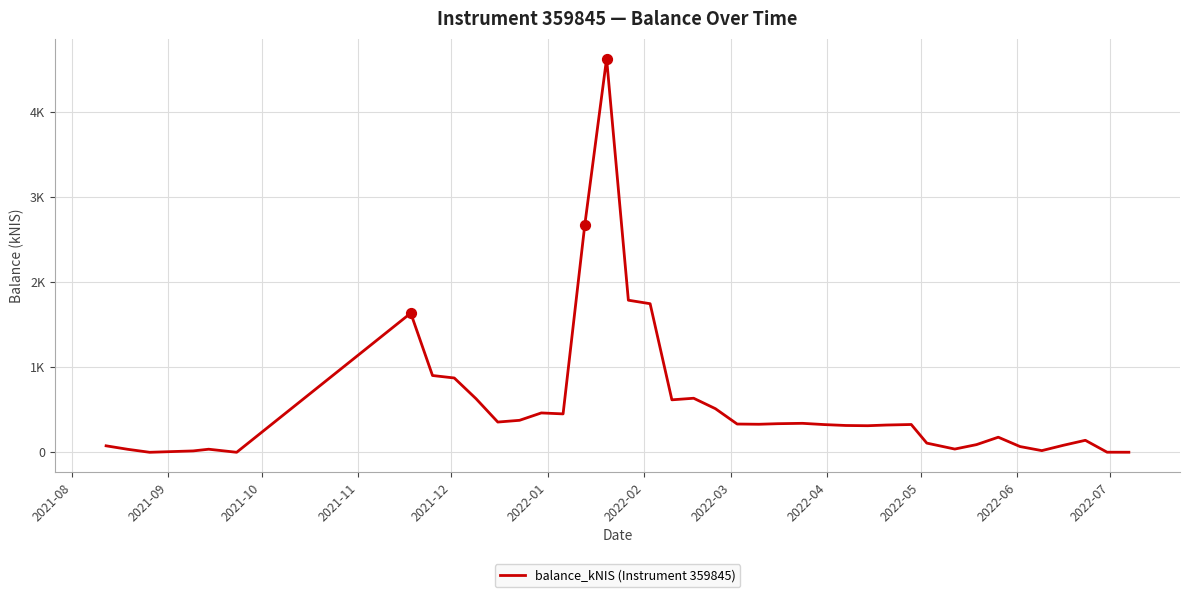

Is this an area chart (filled region under the line)?

No